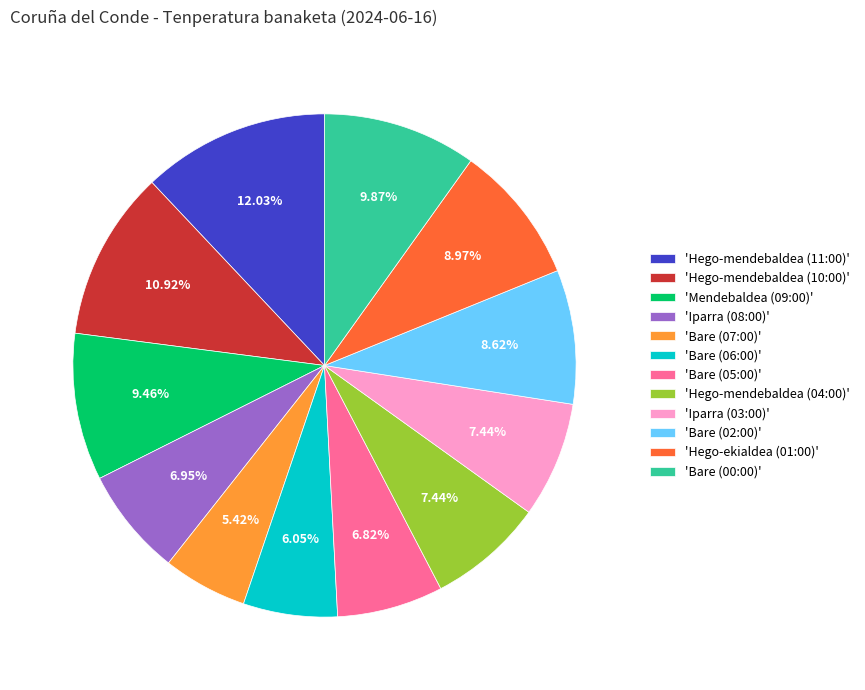

Does any single category account for the majority?

No